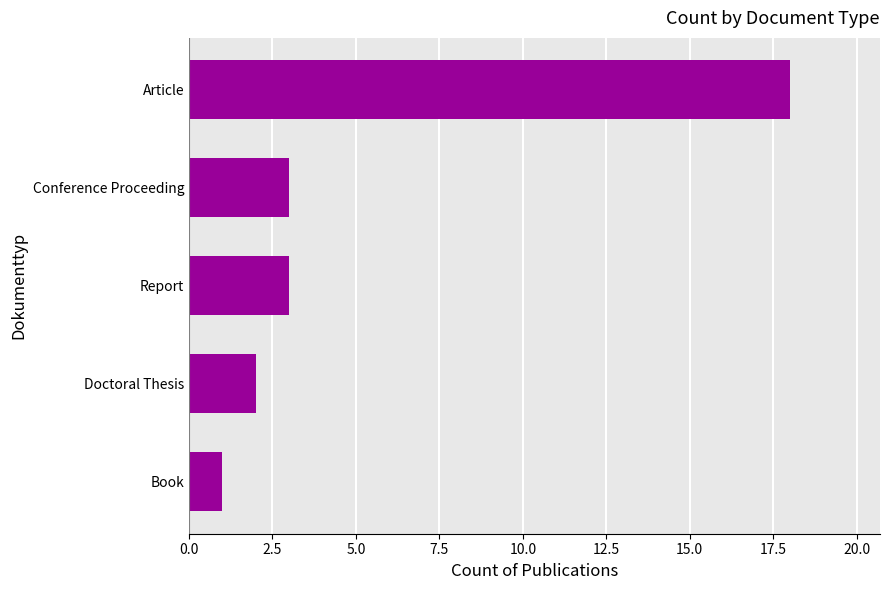

What is the change in value from Doctoral Thesis to Report?

+1